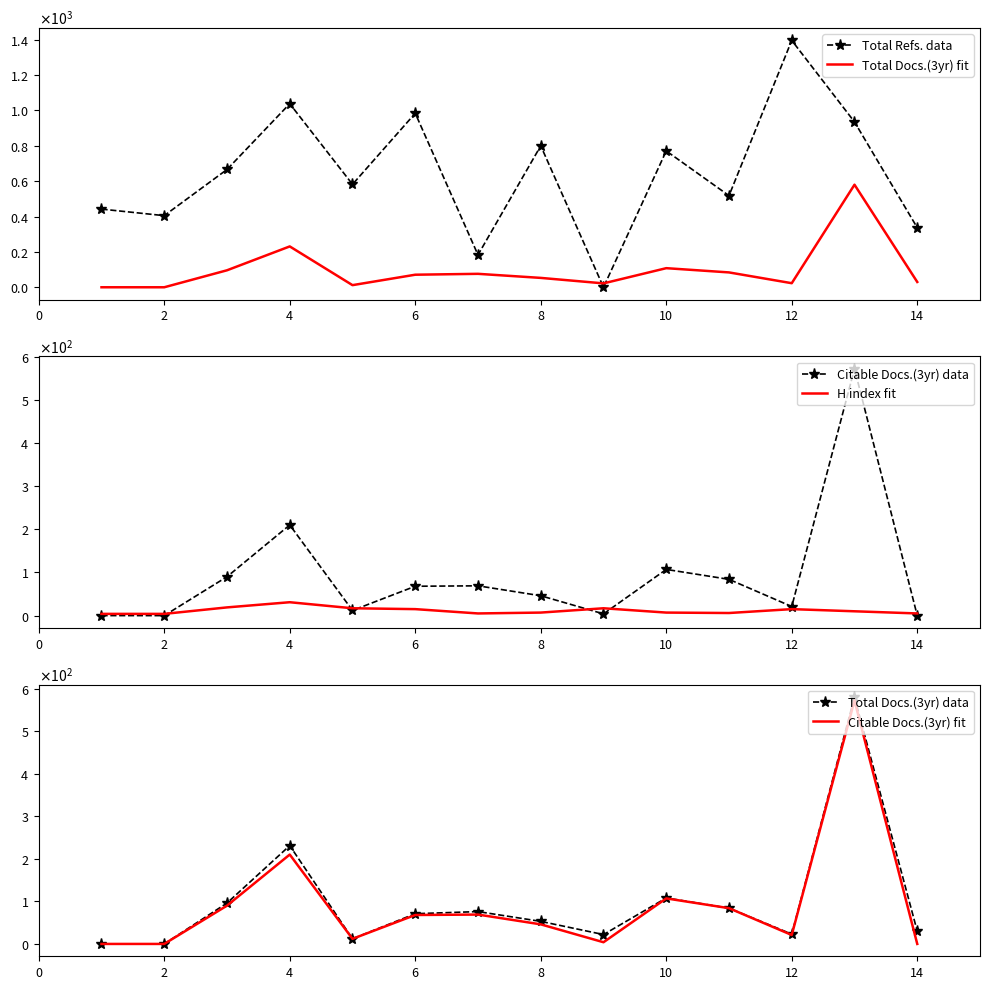

What are all the series names shown in the legend?

Total Refs. data, Total Docs.(3yr) fit, Citable Docs.(3yr) data, H index fit, Total Docs.(3yr) data, Citable Docs.(3yr) fit